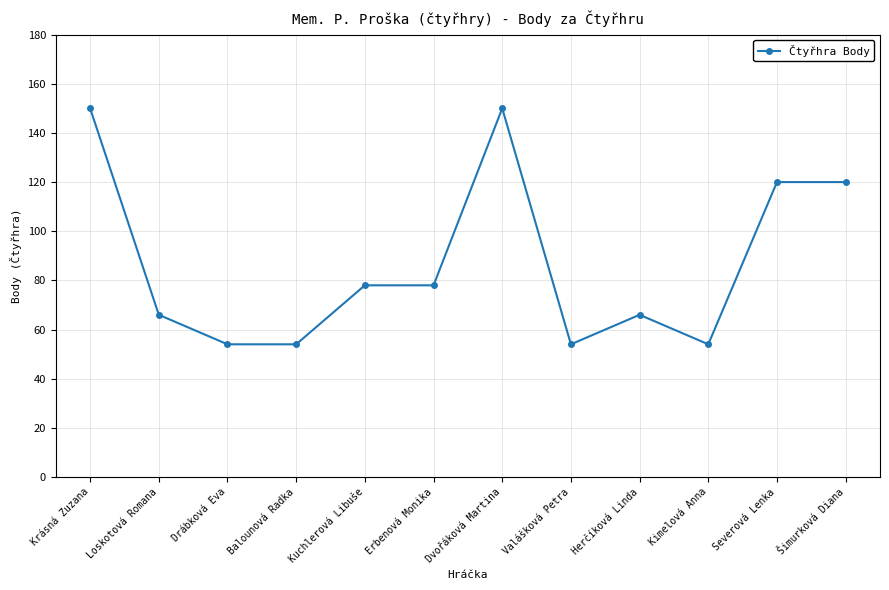

What is the greatest value displayed?

150